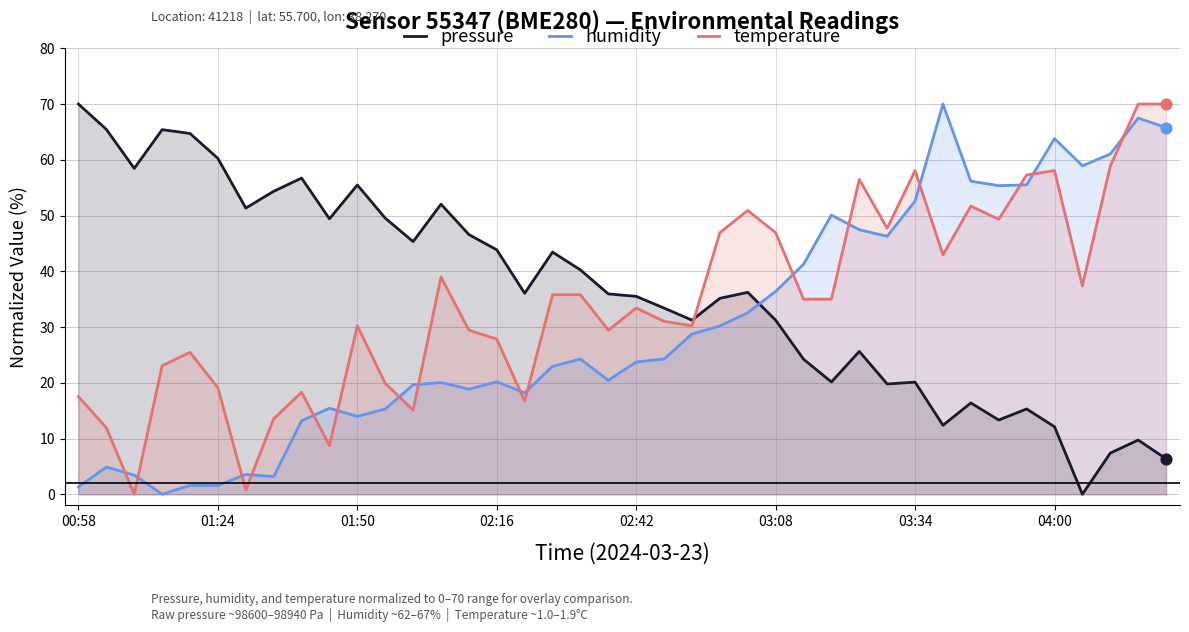

Which series contains the lowest Y value?

pressure